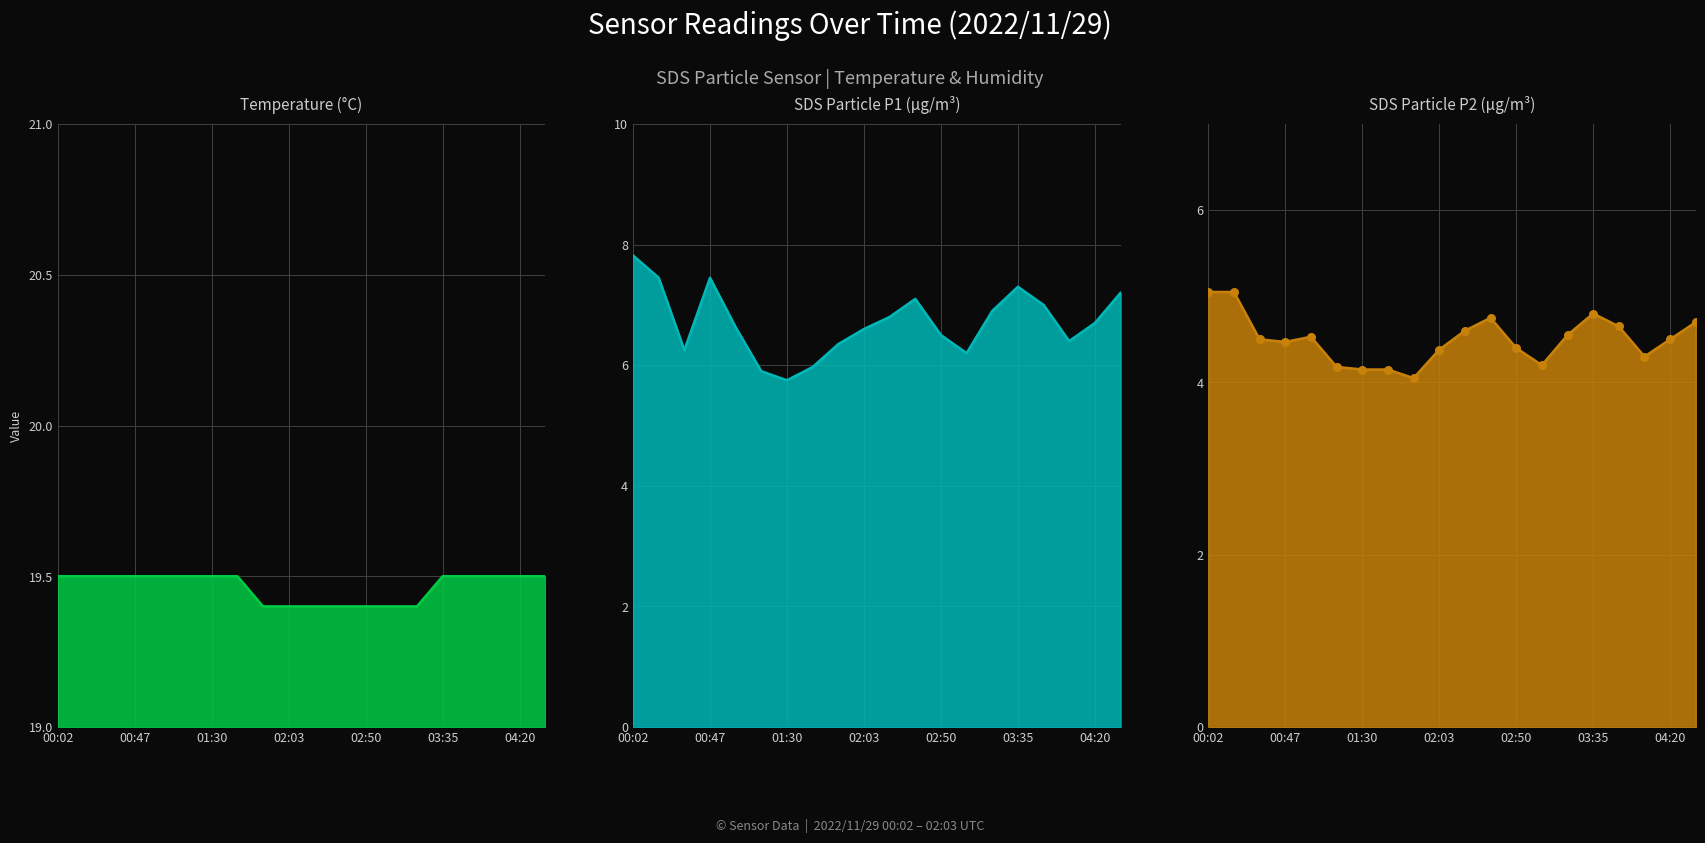

Which series has the largest total across all categories?

Temp